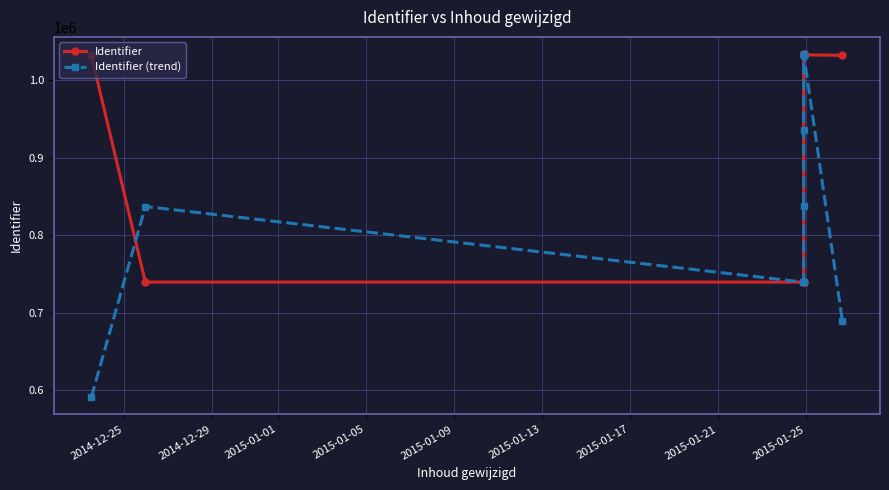

Between which two adjacent categories do Identifier and Identifier (trend) first intersect?

2014-12-25 and 2014-12-29